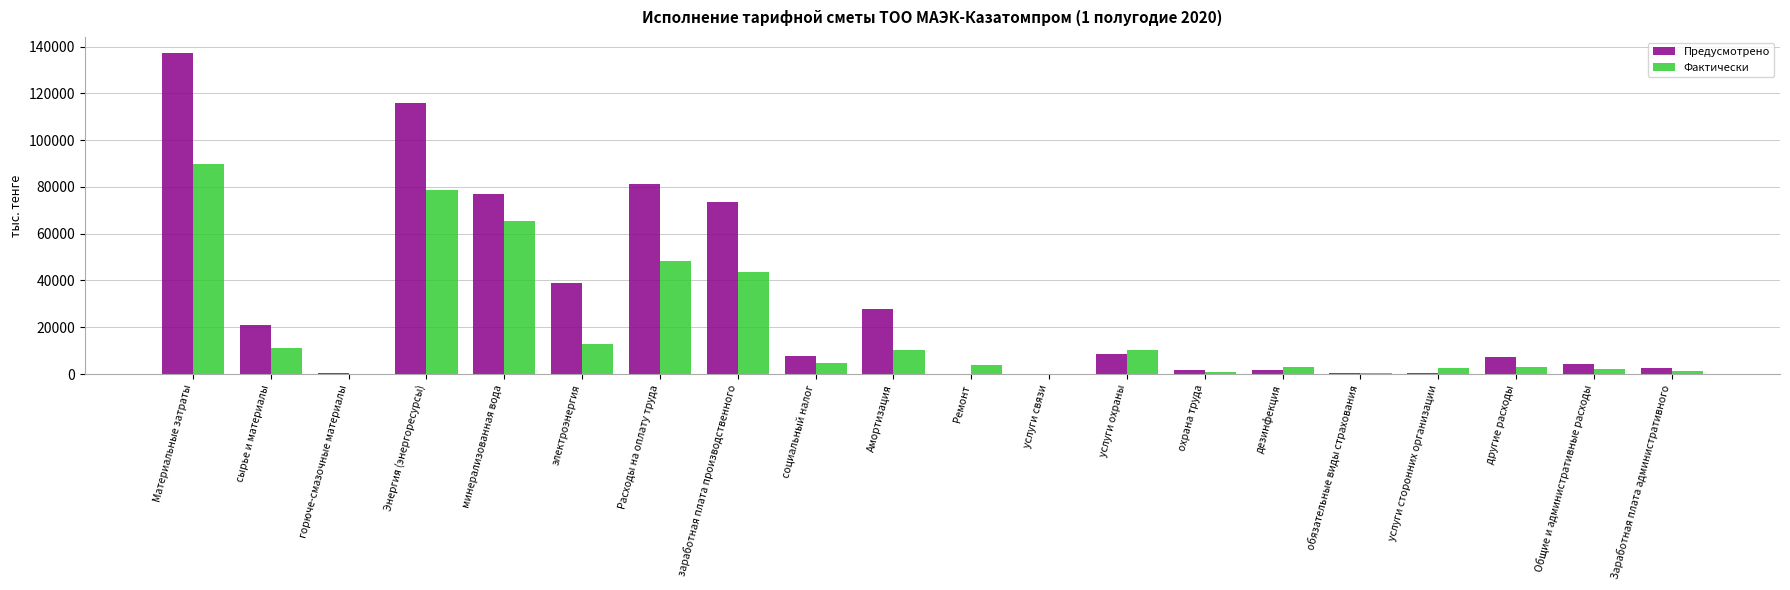

Is the value of Фактически at другие расходы greater than the value of Предусмотрено at Энергия (энергоресурсы)?

No